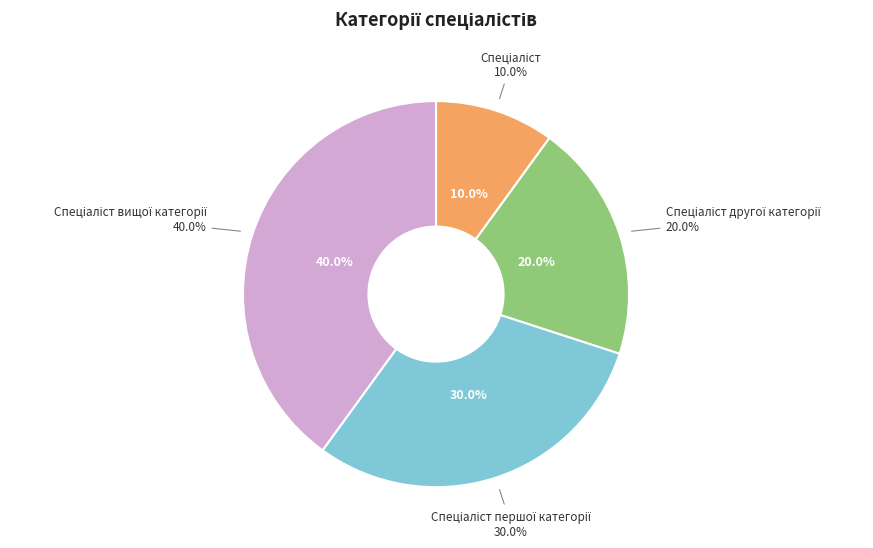

Does any single category account for the majority?

No